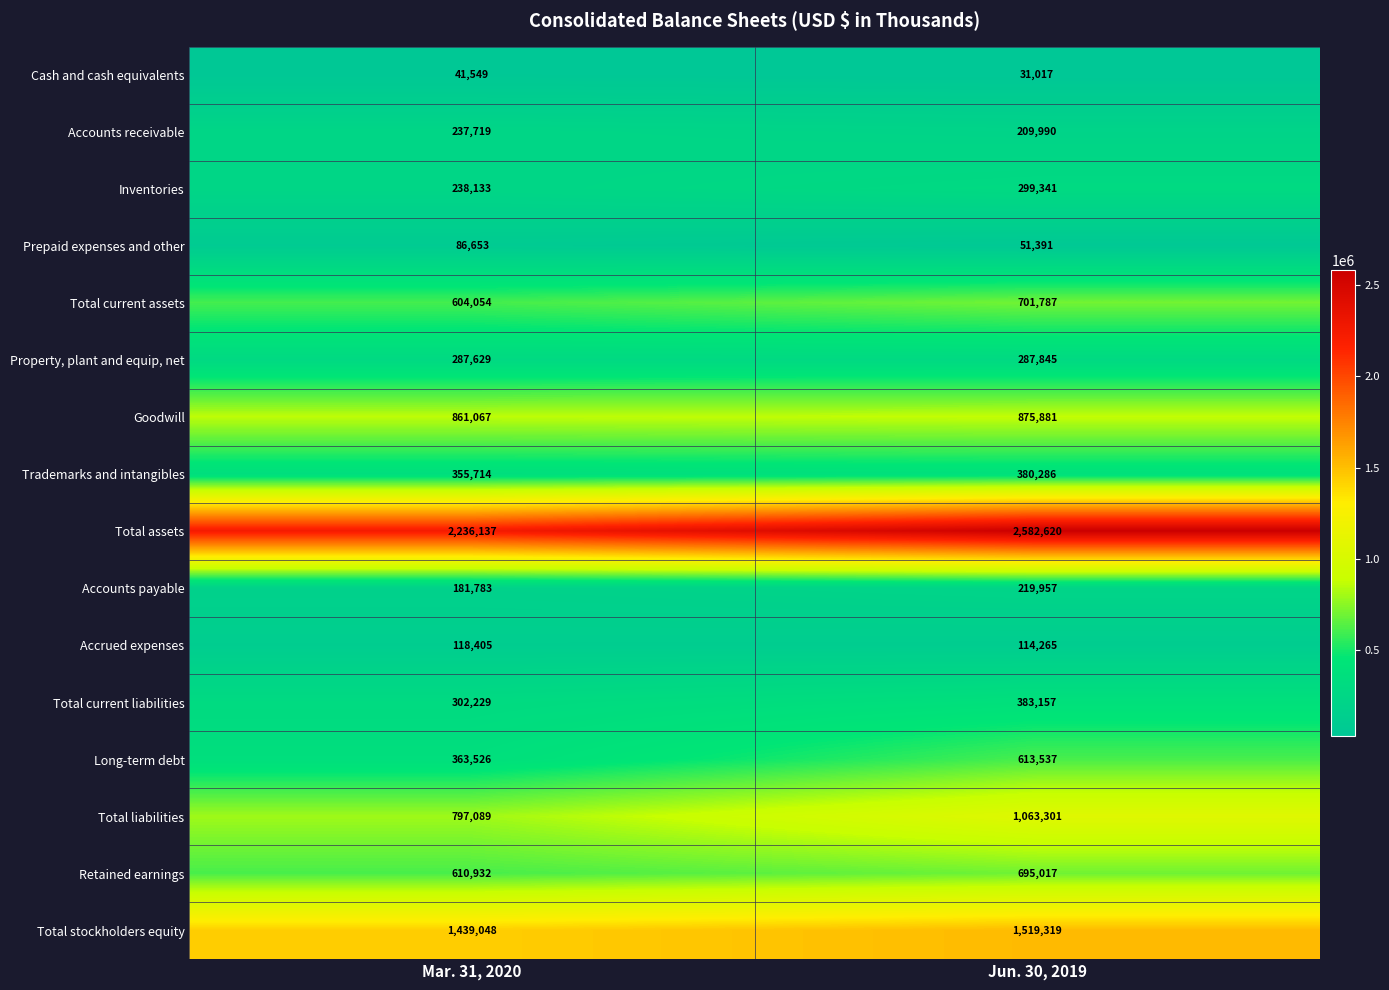

What is the spread (max minus min) of values at Mar. 31, 2020?

2194588